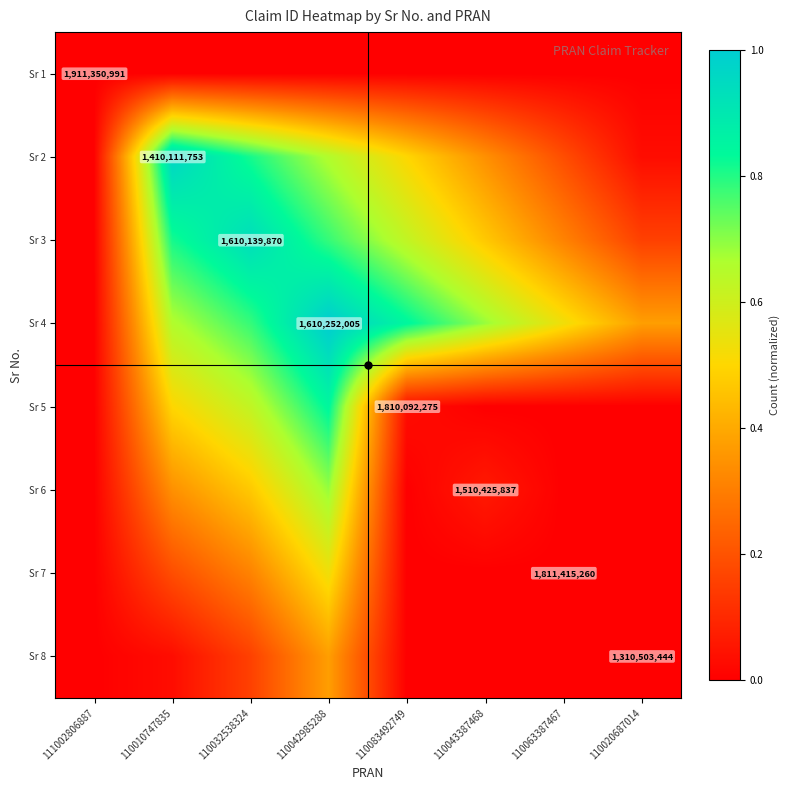

At which label is Sr 5 closest to 0?

111002806887